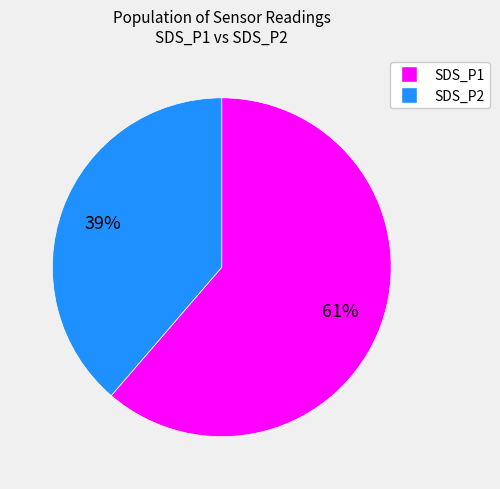

Is there any slice that represents more than half of the pie?

Yes